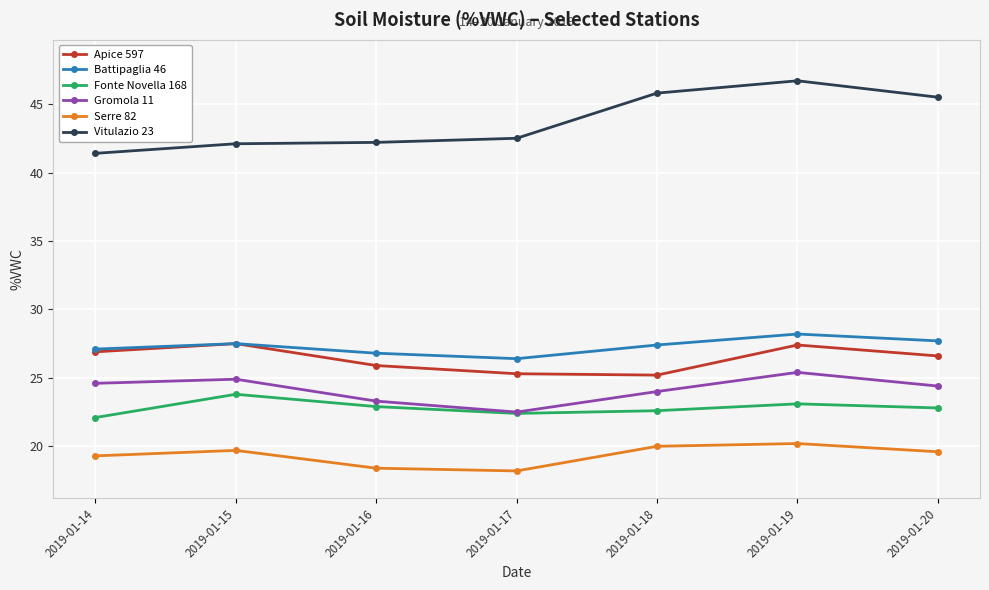

What is the spread (max minus min) of values at 2019-01-14?

22.1